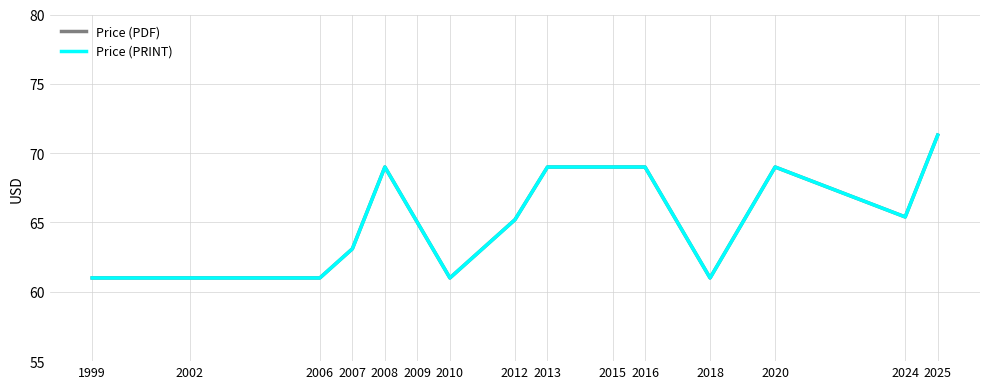

Reading left to right, extract all data points from this chart.

Price (PDF): 1999=61.0	2002=61.0	2006=61.0	2007=63.1	2008=69.0	2009=65.0	2010=61.0	2012=65.2	2013=69.0	2015=69.0	2016=69.0	2018=61.0	2020=69.0	2024=65.4	2025=71.3
Price (PRINT): 1999=61.0	2002=61.0	2006=61.0	2007=63.1	2008=69.0	2009=65.0	2010=61.0	2012=65.2	2013=69.0	2015=69.0	2016=69.0	2018=61.0	2020=69.0	2024=65.4	2025=71.3